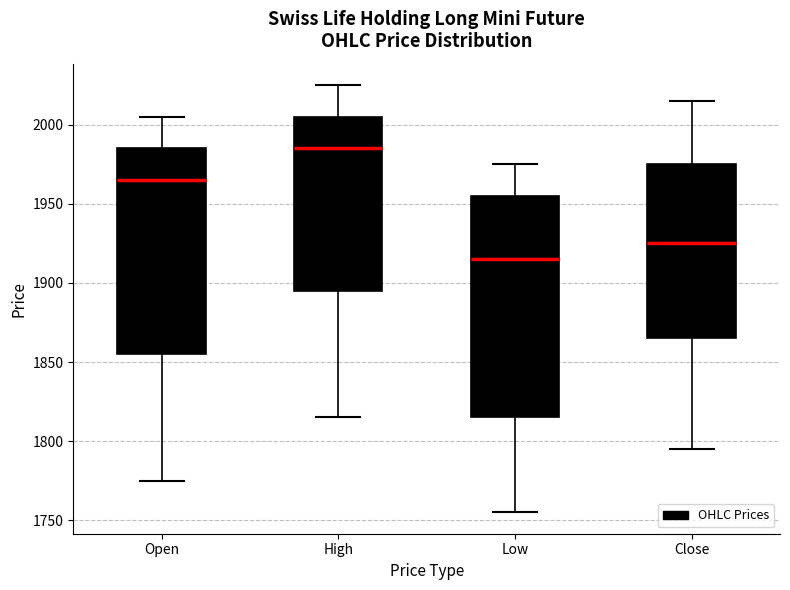

Reading left to right, read every box against the y-axis: the position of its median line, the range the box covers, and the ends of its whiskers. The values are not printed on the chart, so give them approximately, as read against the axis.

Open: median 1965, box 1855 to 1985, whiskers 1775 to 2005
High: median 1985, box 1895 to 2005, whiskers 1815 to 2025
Low: median 1915, box 1815 to 1955, whiskers 1755 to 1975
Close: median 1925, box 1865 to 1975, whiskers 1795 to 2015